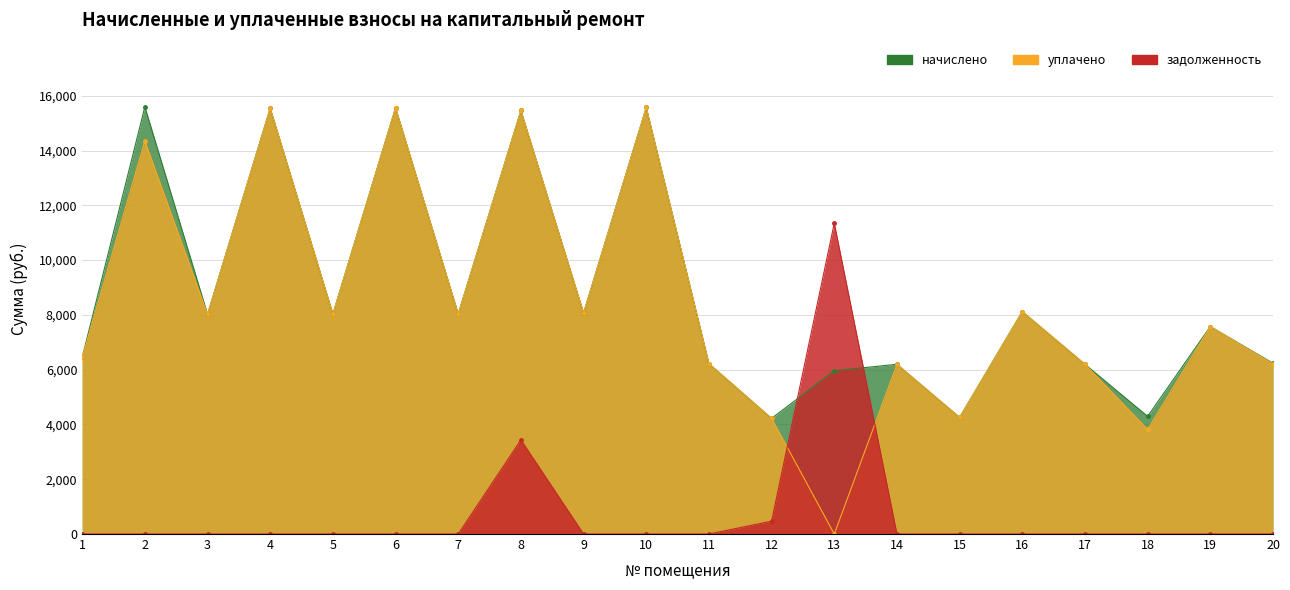

Which series has the largest total across all categories?

начислено